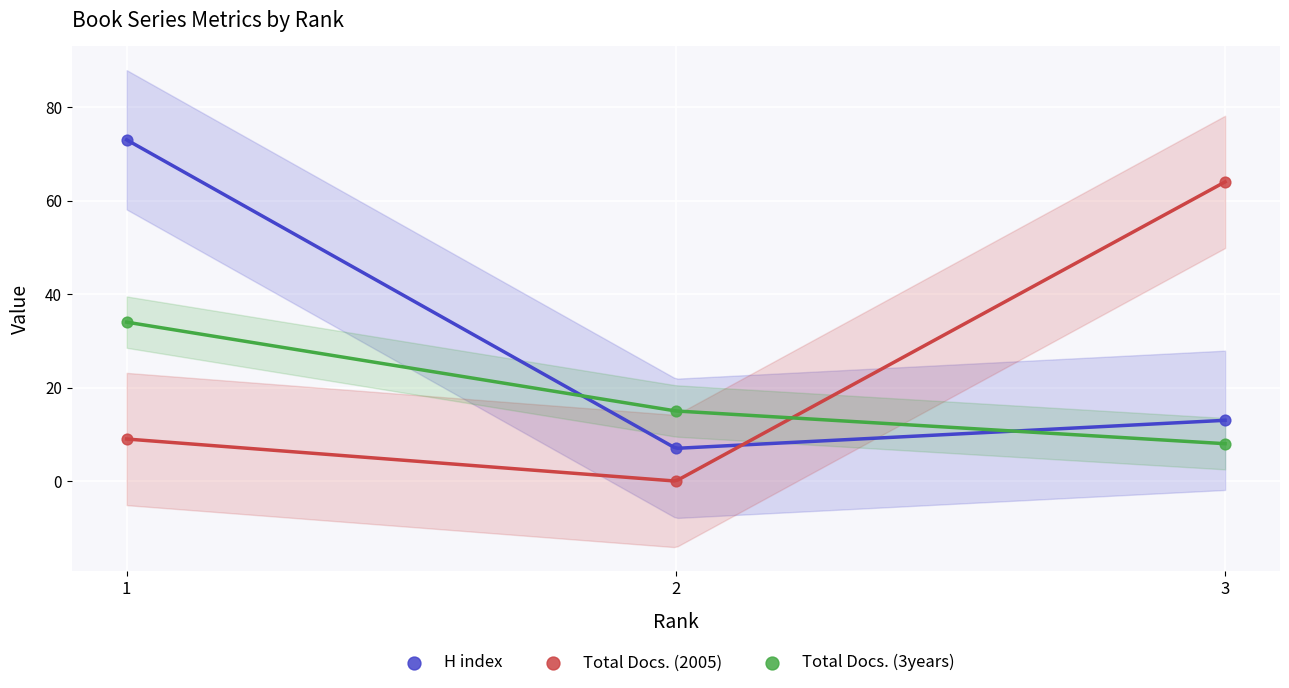

Which series contains the highest Y value?

H index